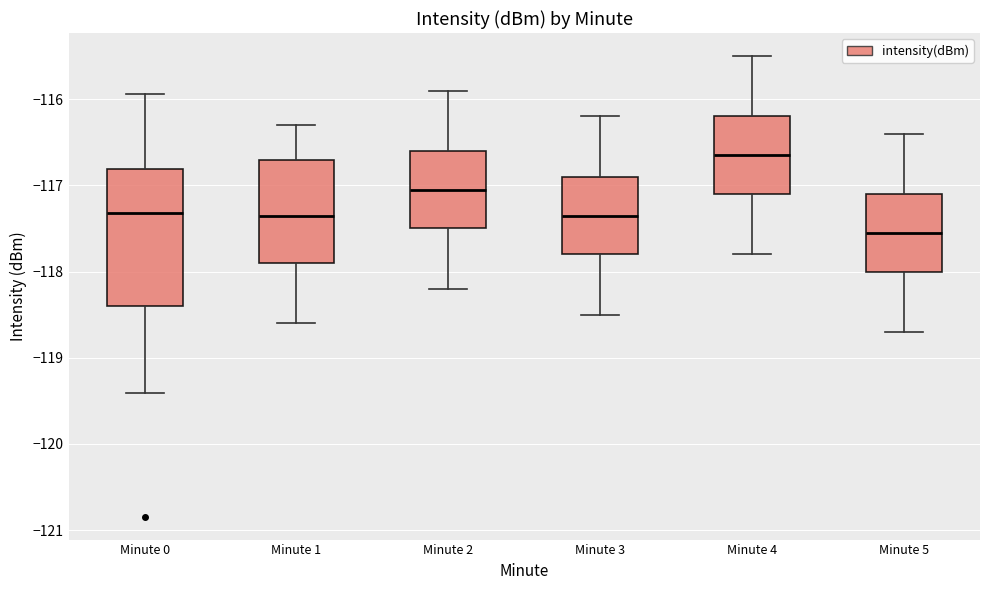

Which box is the tallest, from its lower edge to its upper edge?

Minute 0